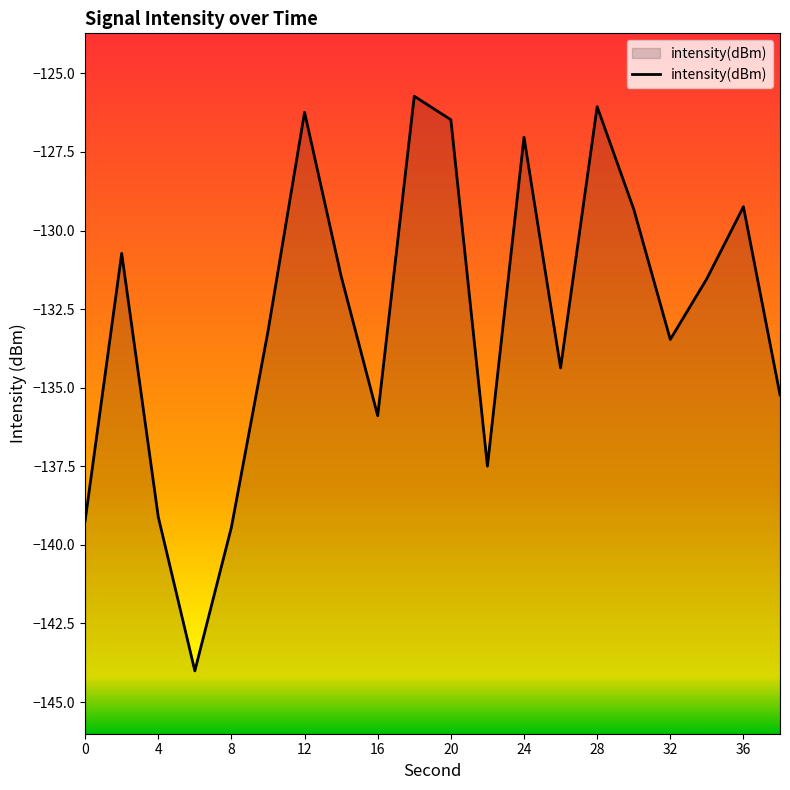

Does the chart display data point markers on the line(s)?

No